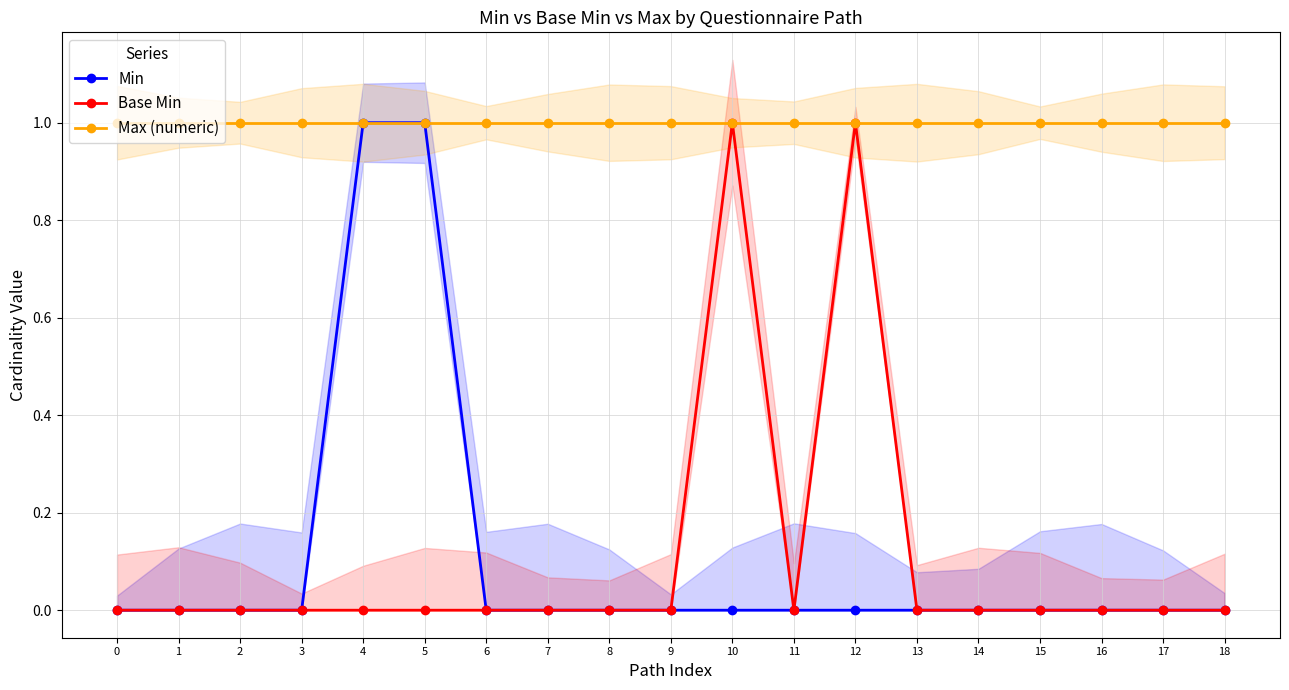

True or false: Max (numeric) has more than 0 points higher than both neighbors.

False